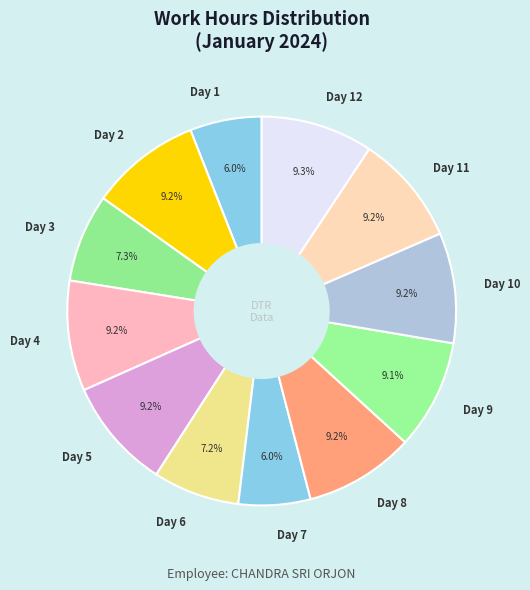

How many slices are in this pie chart?

12